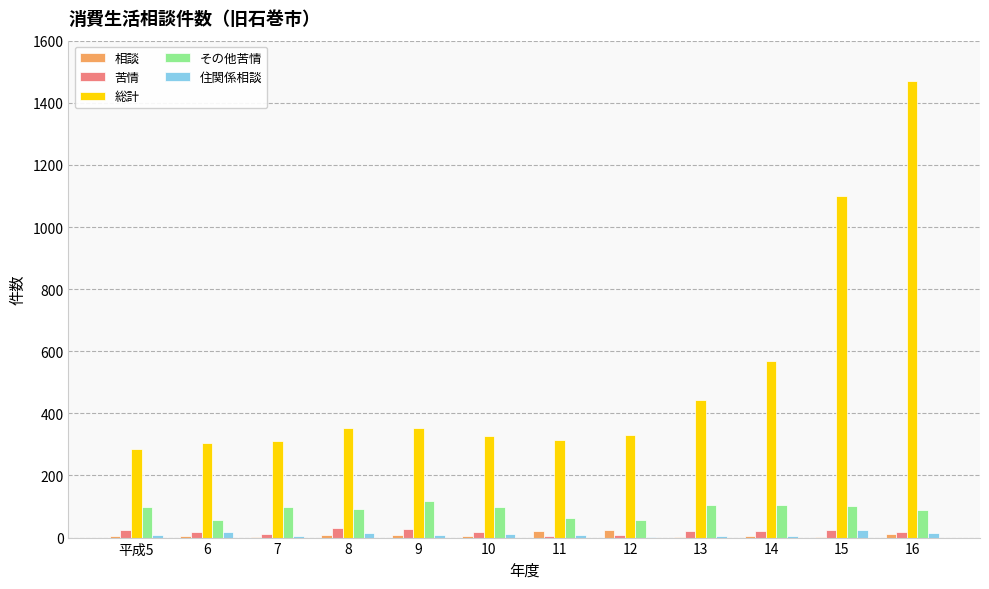

What is the sum of all 相談 values?

98